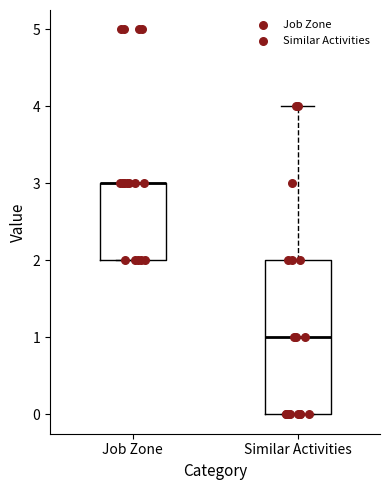

Comparing the boxes themselves (not the whiskers), which one is the tallest?

Similar Activities